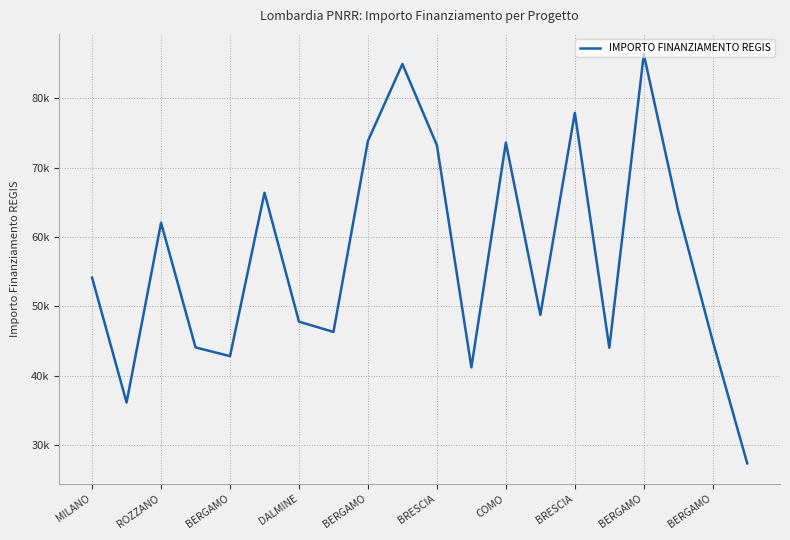

What is the maximum value shown in the chart?

86371.0